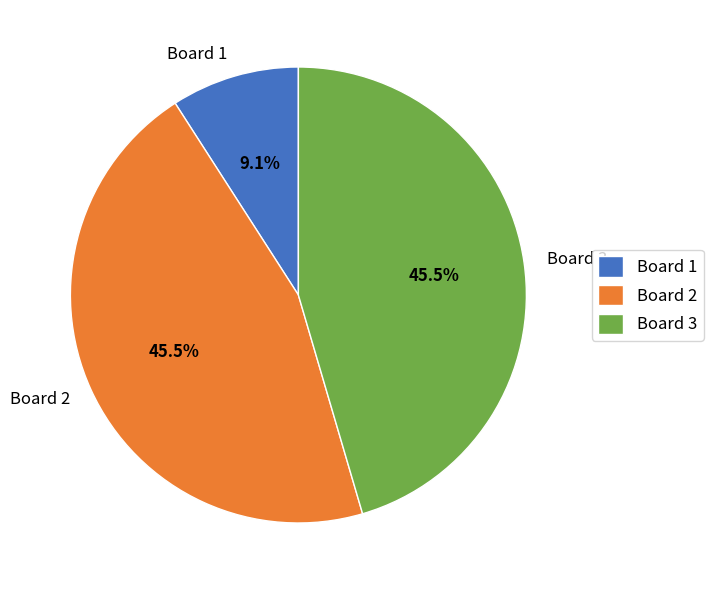

Approximately how many times larger is the value at Board 2 compared to Board 1?

5.0